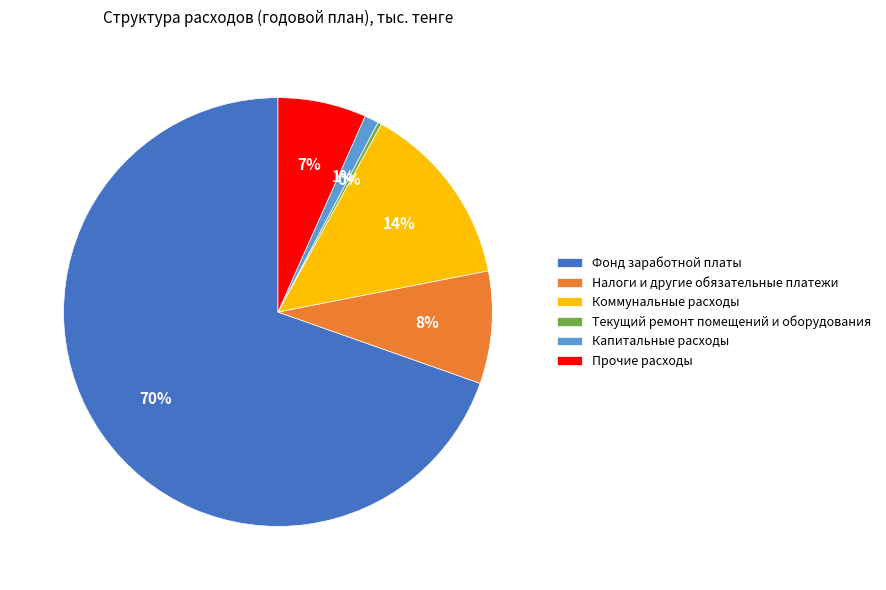

To the nearest percent, what portion does Налоги и другие обязательные платежи represent?

8%